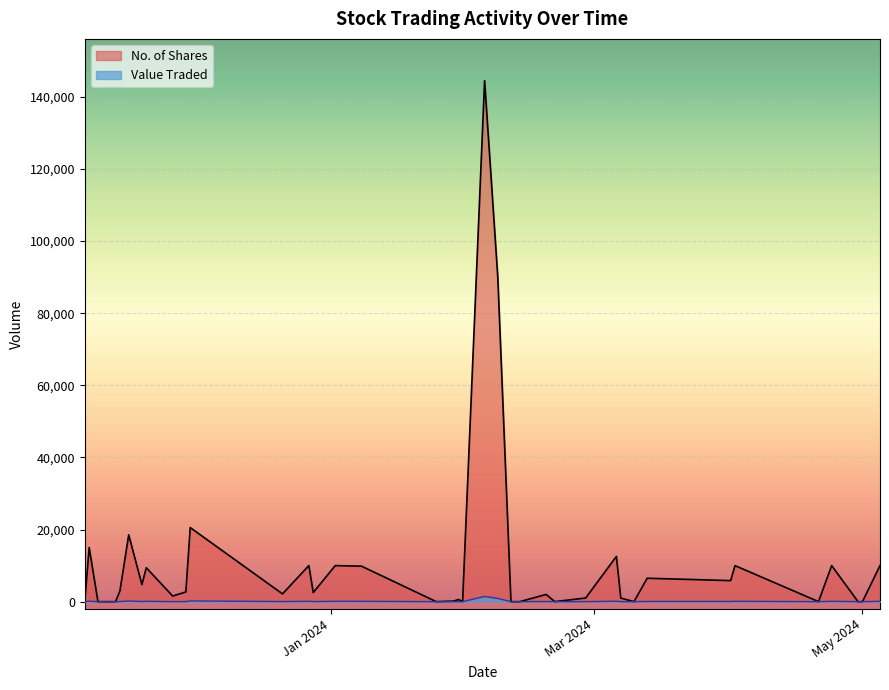

What is the maximum value for No. of Shares?

144520